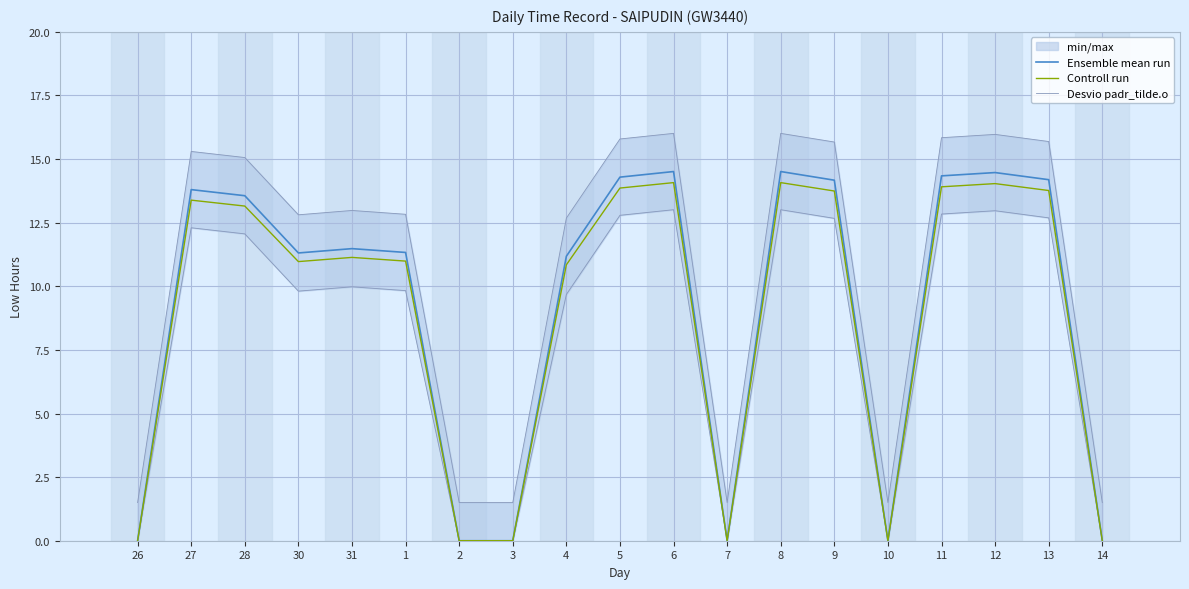

Reading left to right, transcribe all the data shown in this chart.

Ensemble mean run: 26=0.0	27=13.8	28=13.6	30=11.3	31=11.5	1=11.3	2=0.0	3=0.0	4=11.2	5=14.3	6=14.5	7=0.0	8=14.5	9=14.2	10=0.0	11=14.3	12=14.5	13=14.2	14=0.0
Controll run: 26=0.0	27=13.4	28=13.2	30=11.0	31=11.1	1=11.0	2=0.0	3=0.0	4=10.8	5=13.9	6=14.1	7=0.0	8=14.1	9=13.7	10=0.0	11=13.9	12=14.0	13=13.8	14=0.0
Desvio padr_tilde.o: 26=1.5	27=15.3	28=15.1	30=12.8	31=13.0	1=12.8	2=1.5	3=1.5	4=12.7	5=15.8	6=16.0	7=1.5	8=16.0	9=15.7	10=1.5	11=15.8	12=16.0	13=15.7	14=1.5